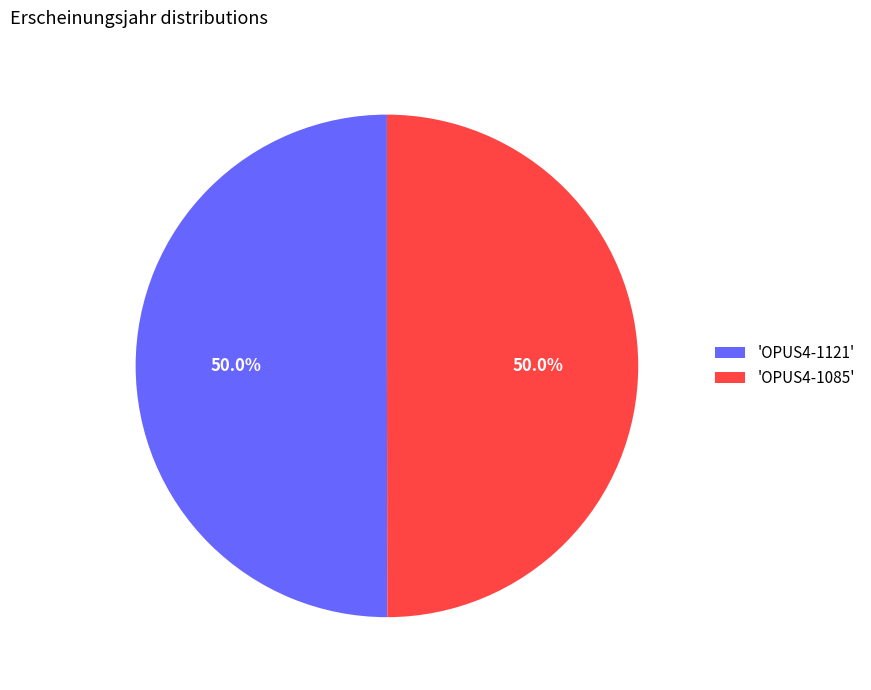

Approximately how many times larger is the value at 'OPUS4-1121' compared to 'OPUS4-1085'?

1.0